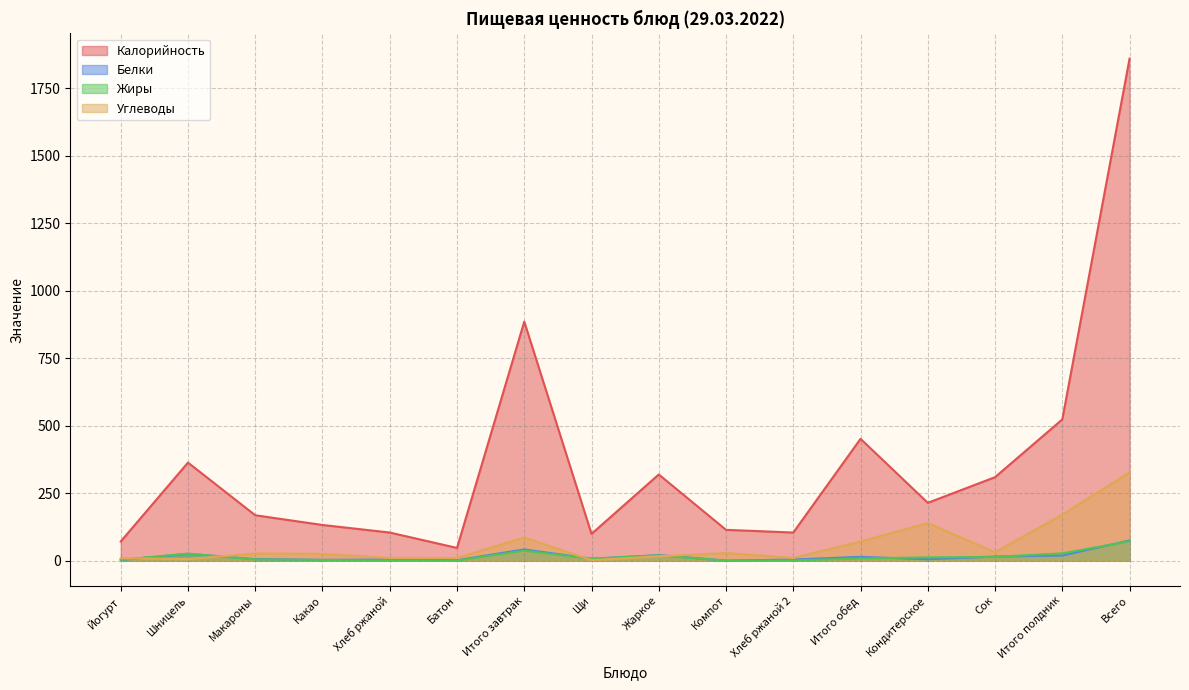

Reading left to right, list all the values displayed in this chart.

Калорийность: 71.0	363.0	168.0	132.0	104.0	47.0	885.0	99.0	319.0	114.0	104.0	451.0	214.0	309.0	523.0	1859.0
Белки: 2.5	25.0	5.5	2.9	4.0	1.6	41.5	7.1	20.3	0.2	4.0	14.0	5.0	15.0	19.0	74.5
Жиры: 2.9	26.0	4.5	2.5	0.7	0.2	36.8	7.1	19.3	0.2	0.7	7.9	12.0	14.0	27.0	71.8
Углеводы: 9.0	6.0	26.4	24.8	10.0	9.7	85.9	1.6	16.1	27.9	10.0	70.9	139.0	31.0	170.0	326.8